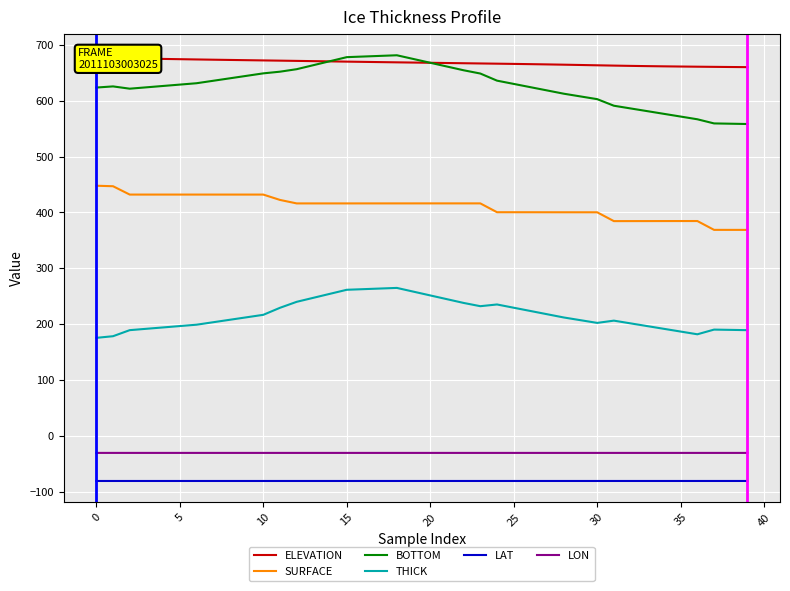

Reading left to right, what are all the values shown in this chart?

ELEVATION: 676.6	676.1	675.6	675.1	674.6	674.1	673.7	673.2	672.8	672.4	671.9	671.5	671.1	670.6	670.2	669.8	669.3	668.9	668.5	668.1	667.7	667.3	666.9	666.5	666.1	665.7	665.3	664.8	664.3	663.8	663.2	662.7	662.2	661.7	661.3	661.0	660.7	660.4	660.1	659.9
SURFACE: 447.8	446.9	431.9	431.9	431.9	431.9	431.9	431.9	431.9	431.9	431.9	422.4	416.1	416.1	416.1	416.1	416.1	416.2	416.2	416.2	416.2	416.2	416.2	416.2	400.4	400.4	400.4	400.3	400.3	400.3	400.2	384.5	384.5	384.5	384.6	384.6	384.6	368.8	368.8	368.8
BOTTOM: 623.4	625.5	621.4	623.8	626.2	628.7	631.1	635.5	639.9	644.4	648.8	651.8	656.2	663.4	670.6	677.8	678.9	680.0	681.1	674.4	667.7	661.0	654.3	648.5	635.7	629.9	624.1	618.2	612.4	607.5	602.6	590.9	586.0	581.2	576.3	571.5	566.6	559.2	558.7	558.2
THICK: 175.7	178.6	189.4	191.9	194.3	196.7	199.2	203.6	208.0	212.4	216.8	229.4	240.1	247.3	254.5	261.6	262.8	263.9	265.0	258.3	251.5	244.8	238.1	232.3	235.4	229.5	223.7	217.9	212.1	207.2	202.4	206.4	201.6	196.7	191.8	186.9	182.0	190.4	189.9	189.4
LAT: -80.4	-80.4	-80.4	-80.4	-80.4	-80.4	-80.4	-80.4	-80.4	-80.4	-80.4	-80.4	-80.4	-80.4	-80.4	-80.4	-80.4	-80.4	-80.4	-80.4	-80.4	-80.4	-80.4	-80.4	-80.4	-80.4	-80.4	-80.4	-80.4	-80.4	-80.4	-80.4	-80.4	-80.4	-80.4	-80.4	-80.4	-80.4	-80.4	-80.4
LON: -30.2	-30.2	-30.2	-30.2	-30.2	-30.2	-30.2	-30.2	-30.2	-30.2	-30.2	-30.2	-30.2	-30.2	-30.2	-30.2	-30.2	-30.2	-30.2	-30.2	-30.2	-30.2	-30.2	-30.2	-30.2	-30.2	-30.2	-30.2	-30.2	-30.2	-30.2	-30.2	-30.2	-30.2	-30.2	-30.2	-30.2	-30.2	-30.2	-30.2